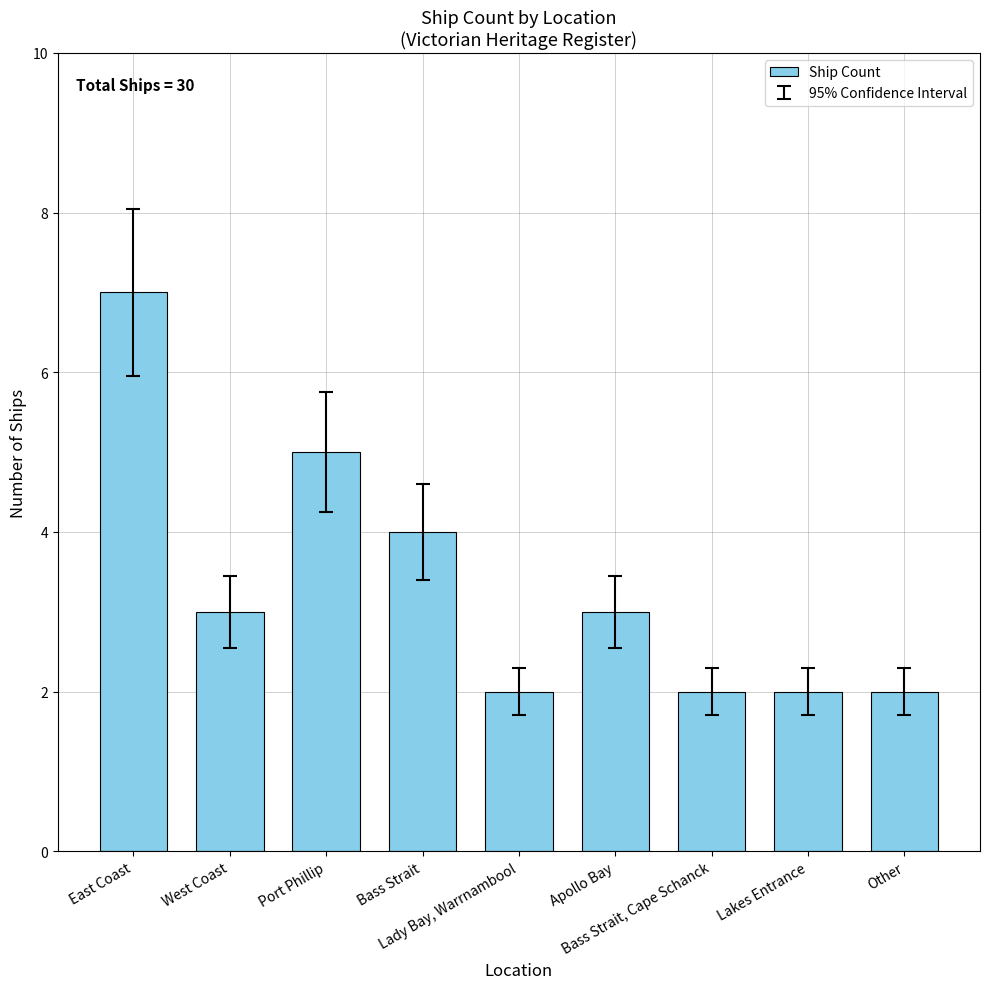

How many values are below 3?

4